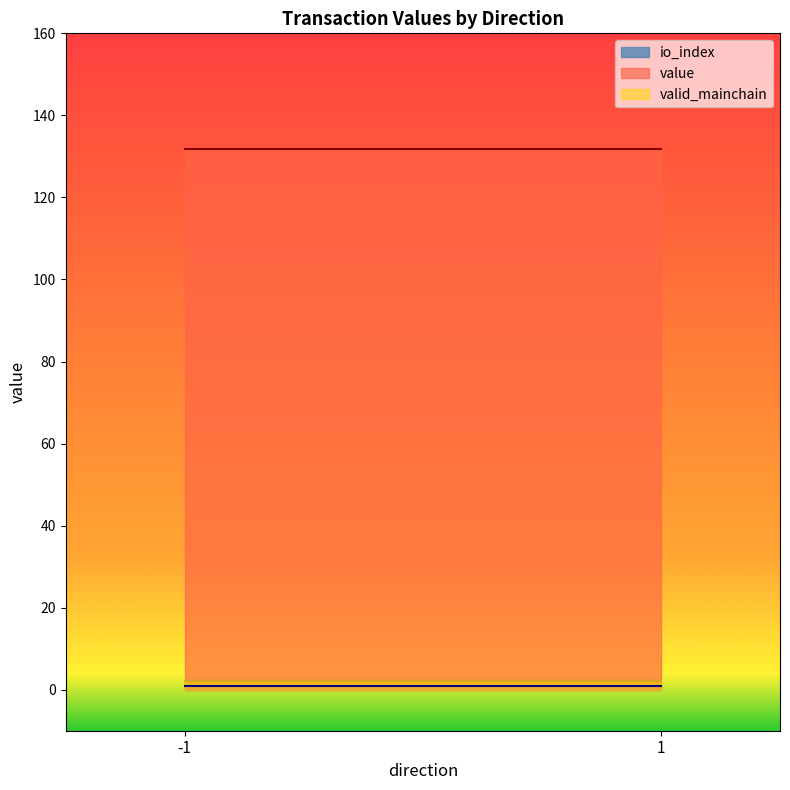

What is the maximum value shown in the chart?

131.8